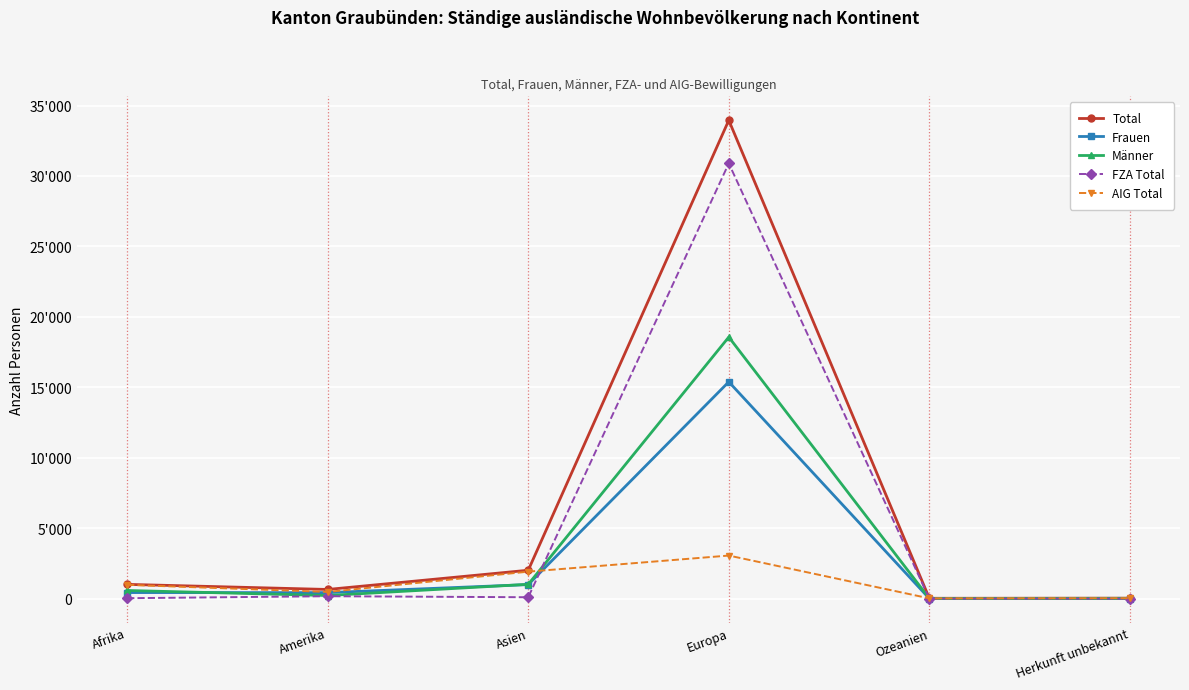

Is this an area chart (filled region under the line)?

No